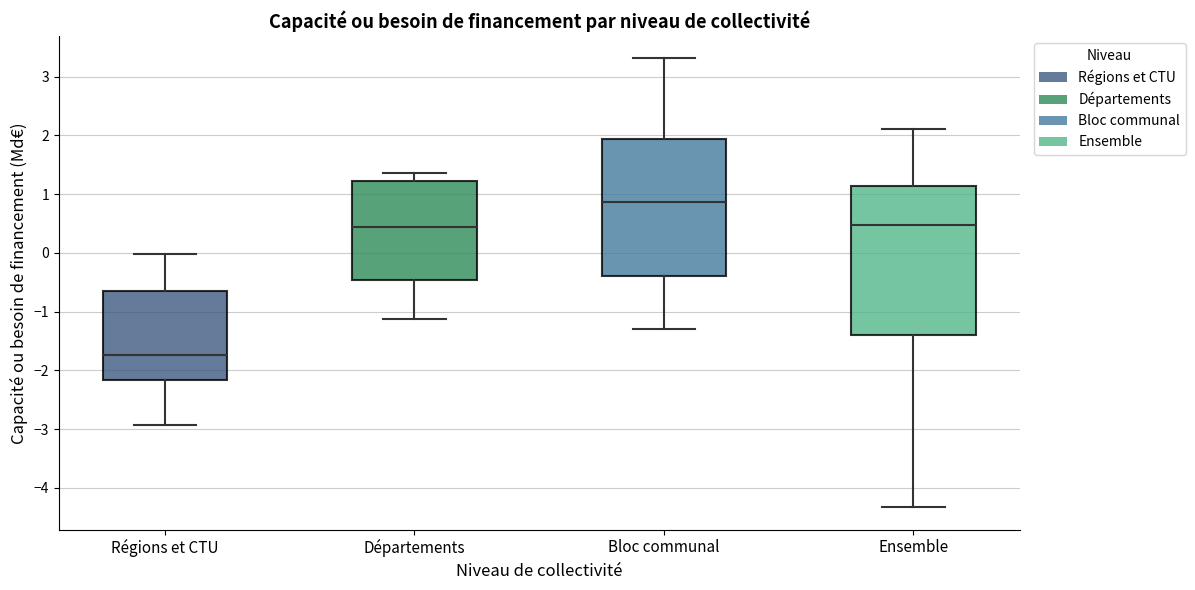

Comparing the boxes themselves (not the whiskers), which one is the tallest?

Ensemble